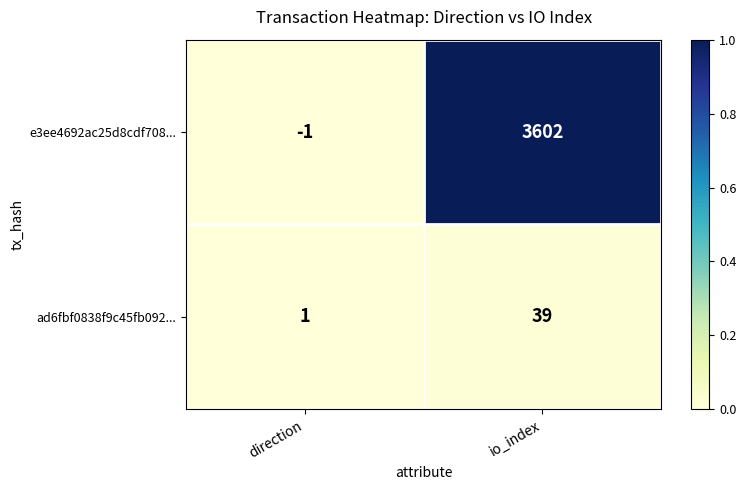

Reading left to right, what are all the values shown in this chart?

e3ee4692ac25d8cdf708...: direction=-1	io_index=3602
ad6fbf0838f9c45fb092...: direction=1	io_index=39